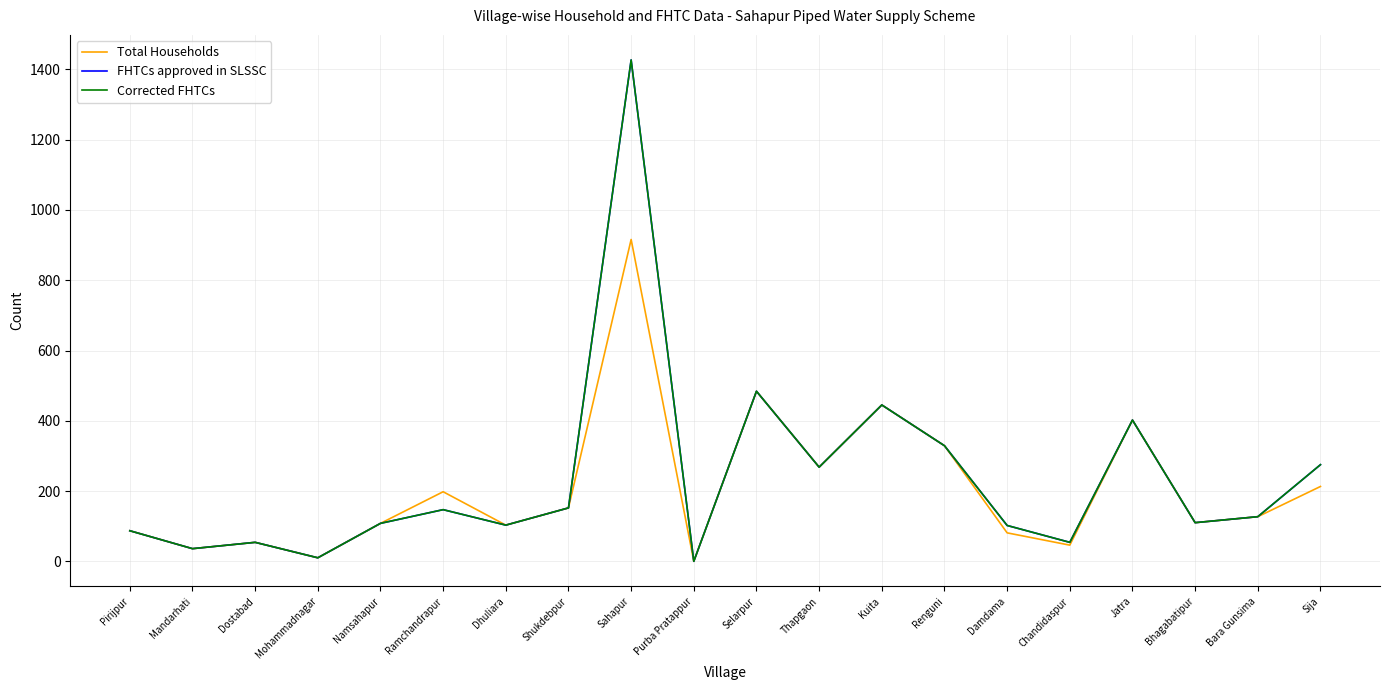

True or false: Corrected FHTCs and FHTCs approved in SLSSC intersect in this chart.

False